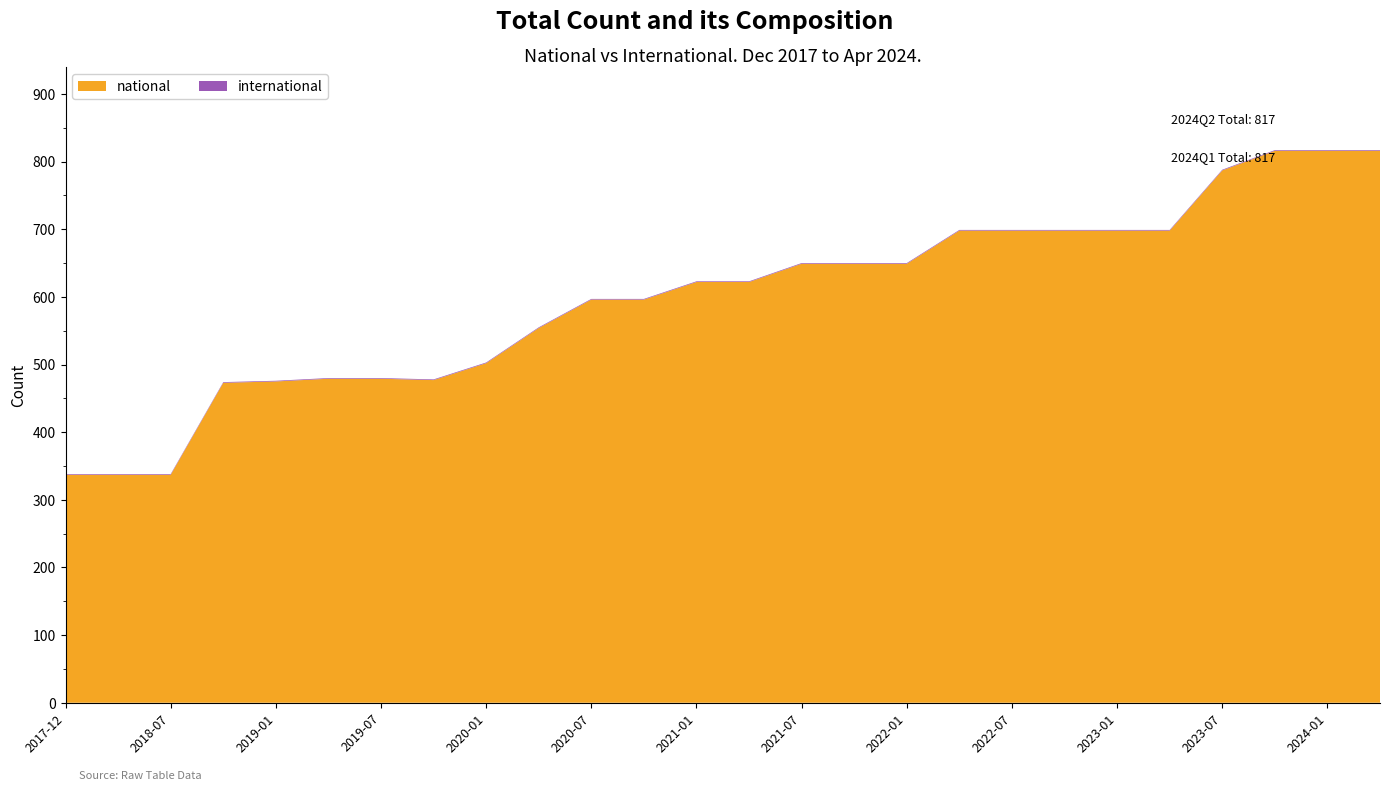

Reading right to left, what are all the values shown in this chart?

national: 2024-04-01=816	2024-01-01=816	2023-10-01=816	2023-07-01=787	2023-04-01=698	2023-01-01=698	2022-10-01=698	2022-07-01=698	2022-04-01=698	2022-01-01=649	2021-10-01=649	2021-07-01=649	2021-04-01=622	2021-01-01=622	2020-10-01=596	2020-07-01=596	2020-04-01=554	2020-01-01=502	2019-10-09=477	2019-07-01=479	2019-04-06=479	2019-01-01=475	2018-09-28=473	2018-07-11=337	2018-04-09=337	2017-12-22=337
international: 2024-04-01=1	2024-01-01=1	2023-10-01=1	2023-07-01=1	2023-04-01=1	2023-01-01=1	2022-10-01=1	2022-07-01=1	2022-04-01=1	2022-01-01=1	2021-10-01=1	2021-07-01=1	2021-04-01=1	2021-01-01=1	2020-10-01=1	2020-07-01=1	2020-04-01=1	2020-01-01=1	2019-10-09=1	2019-07-01=1	2019-04-06=1	2019-01-01=1	2018-09-28=1	2018-07-11=1	2018-04-09=1	2017-12-22=1